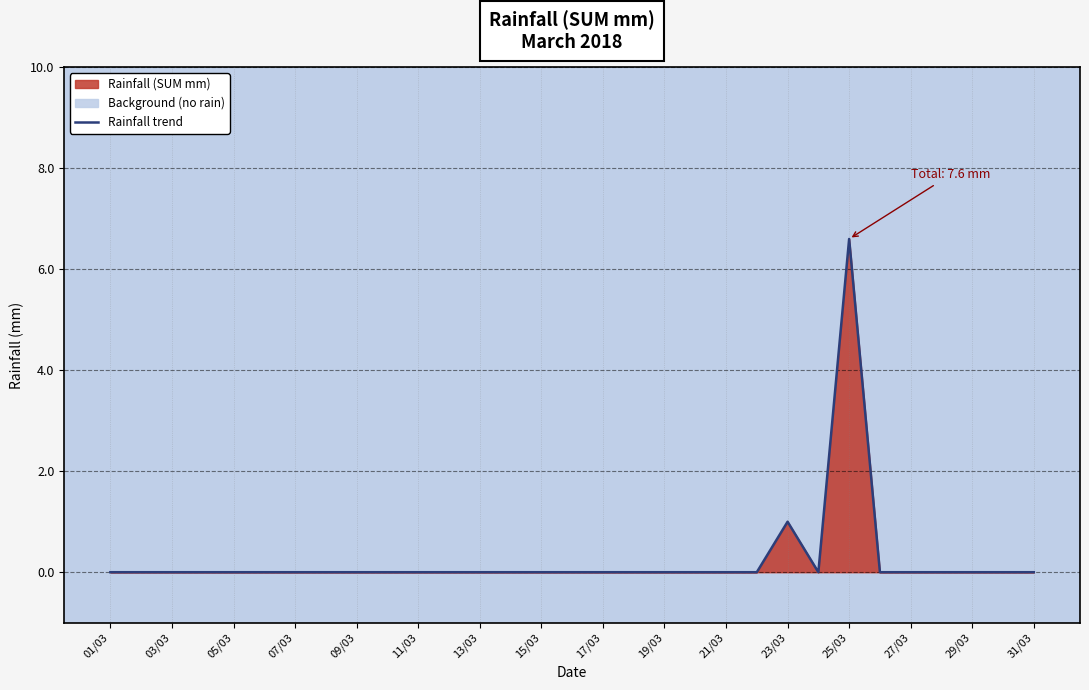

Reading left to right, extract all data points from this chart.

0.0	0.0	0.0	0.0	0.0	0.0	0.0	0.0	0.0	0.0	0.0	0.0	0.0	0.0	0.0	0.0	0.0	0.0	0.0	0.0	0.0	0.0	1.0	0.0	6.6	0.0	0.0	0.0	0.0	0.0	0.0